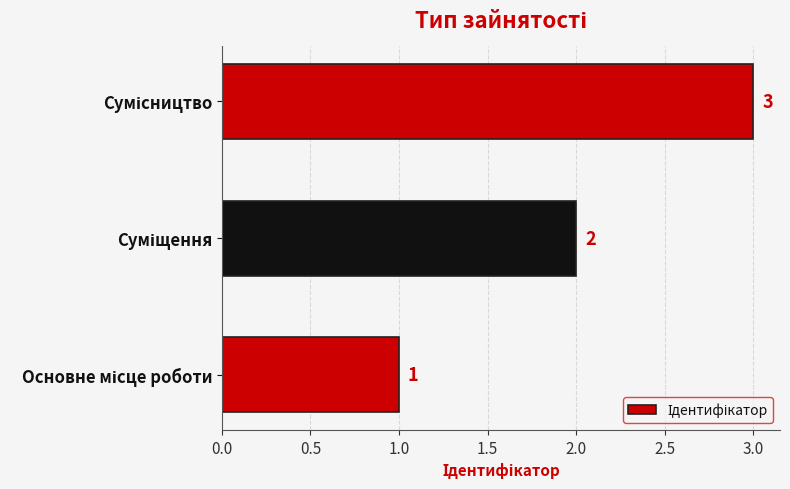

What is the maximum value shown in the chart?

3